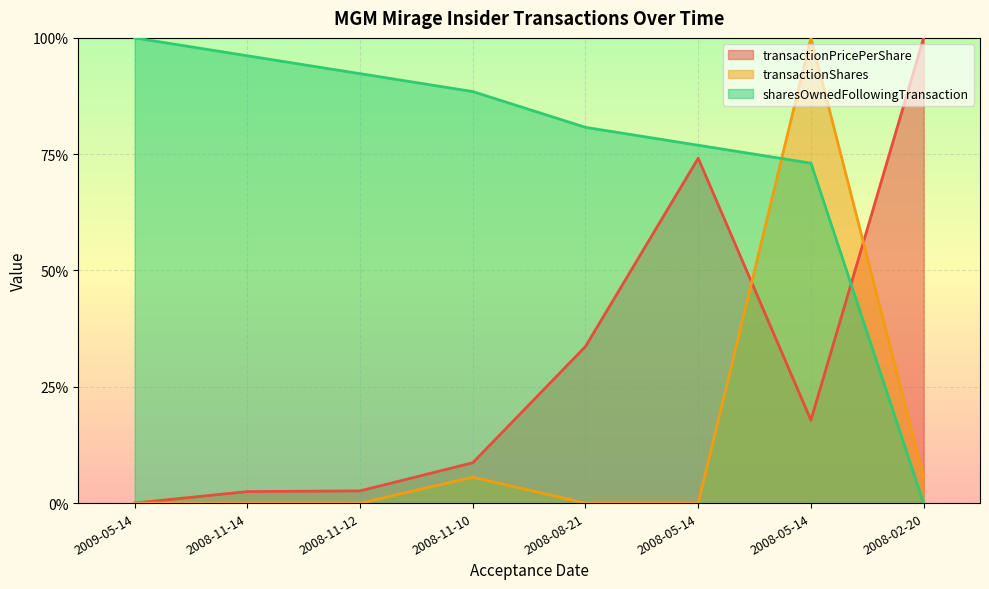

What is the sum of the sharesOwnedFollowingTransaction values at 2008-11-12 and 2008-05-14?

1.7